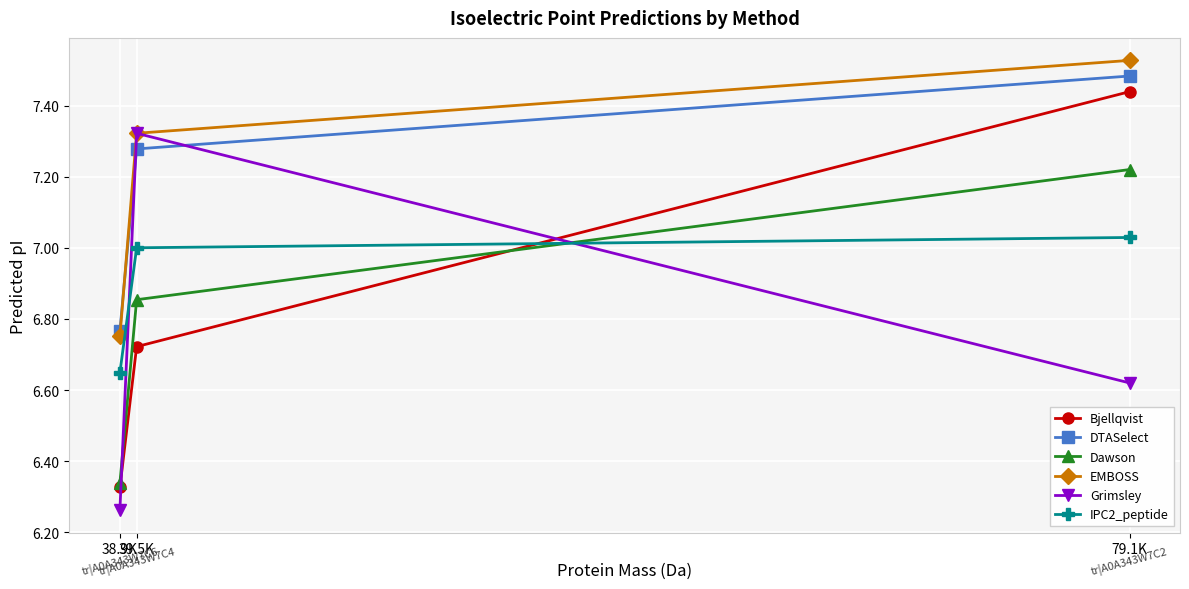

What position from the left is 39.5K?

2